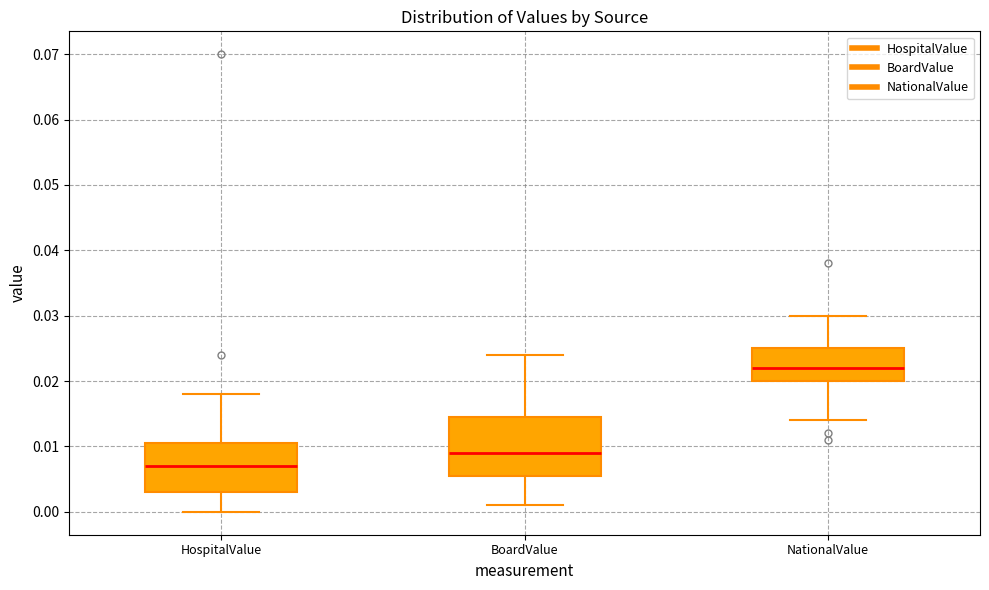

Reading left to right, read every box against the y-axis: the position of its median line, the range the box covers, and the ends of its whiskers. The values are not printed on the chart, so give them approximately, as read against the axis.

HospitalValue: median 0.007, box 0.003 to 0.011, whiskers 0.000 to 0.018
BoardValue: median 0.009, box 0.006 to 0.015, whiskers 0.001 to 0.024
NationalValue: median 0.022, box 0.020 to 0.025, whiskers 0.014 to 0.030